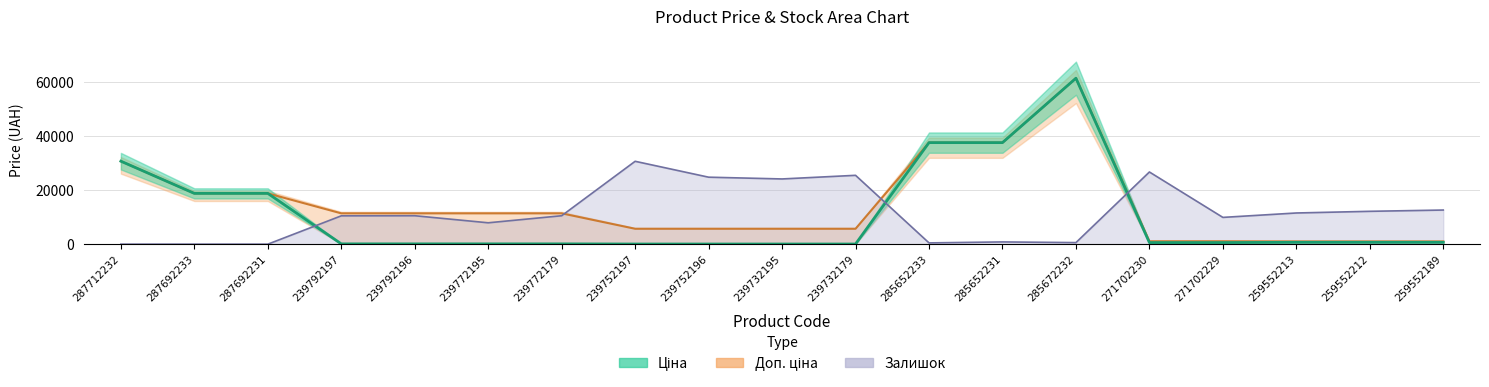

True or false: Залишок has more than 2 interior local peaks.

True